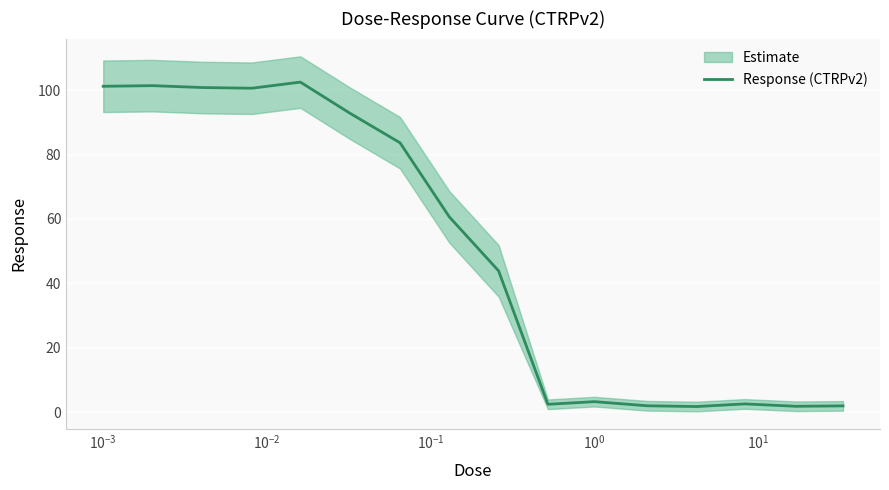

What is the maximum value for Response (CTRPv2)?

102.5